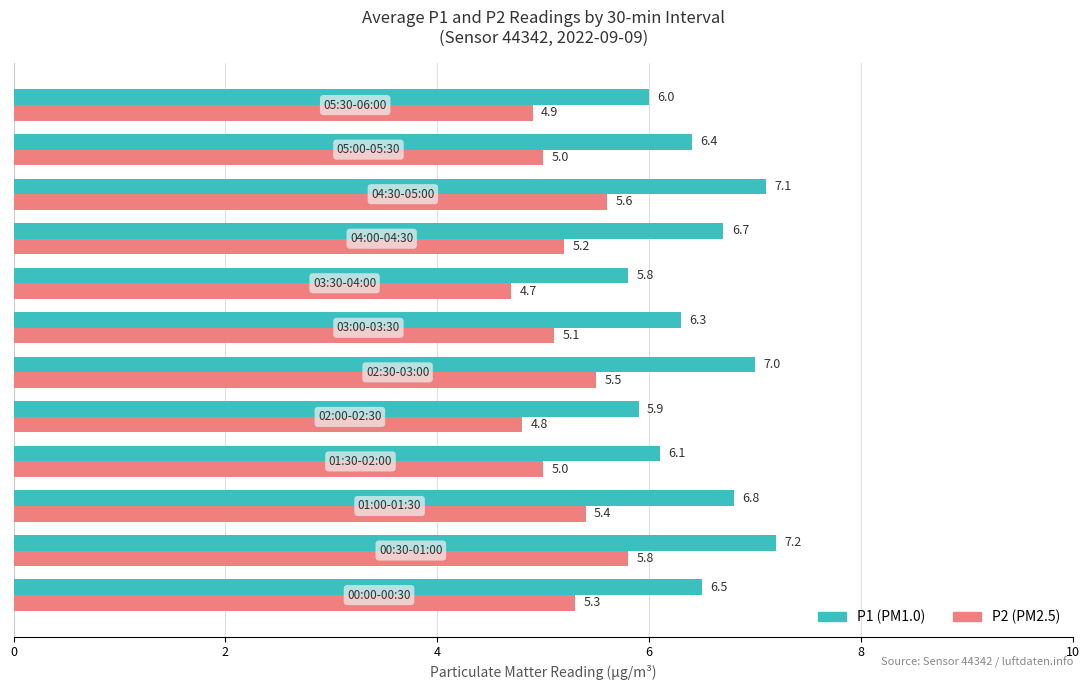

What is the maximum value for P2 (PM2.5)?

5.8